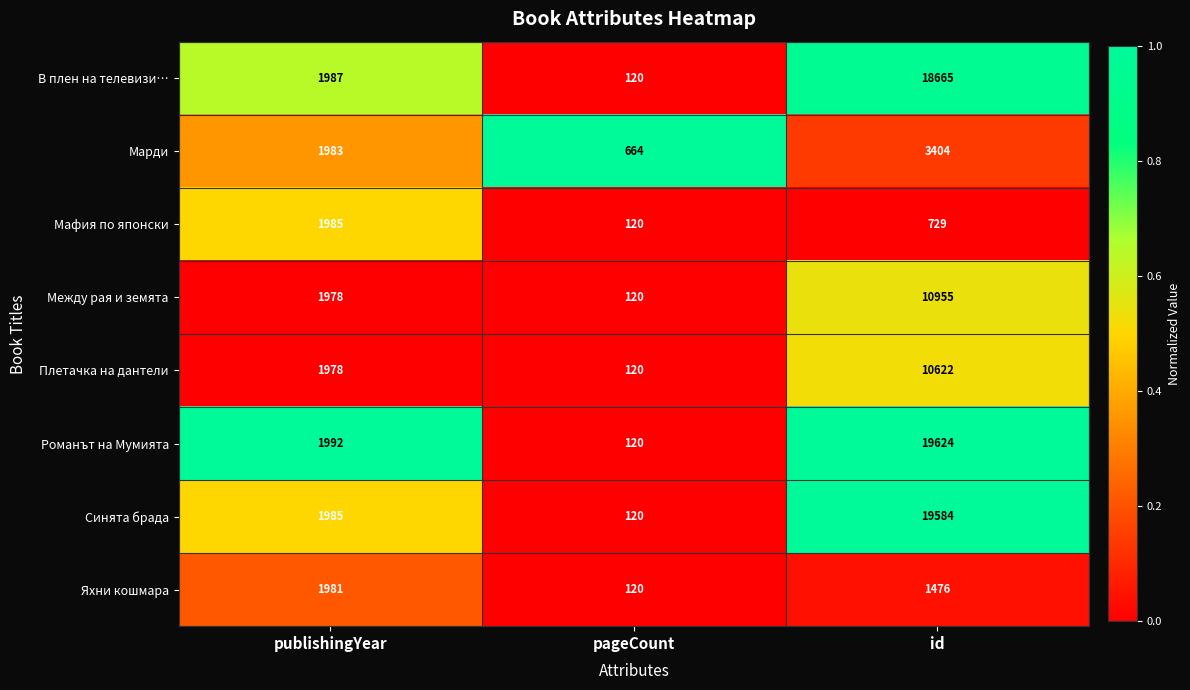

Reading right to left, list all the values displayed in this chart.

В плен на телевизи…: id=18665	pageCount=120	publishingYear=1987
Марди: id=3404	pageCount=664	publishingYear=1983
Мафия по японски: id=729	pageCount=120	publishingYear=1985
Между рая и земята: id=10955	pageCount=120	publishingYear=1978
Плетачка на дантели: id=10622	pageCount=120	publishingYear=1978
Романът на Мумията: id=19624	pageCount=120	publishingYear=1992
Синята брада: id=19584	pageCount=120	publishingYear=1985
Яхни кошмара: id=1476	pageCount=120	publishingYear=1981